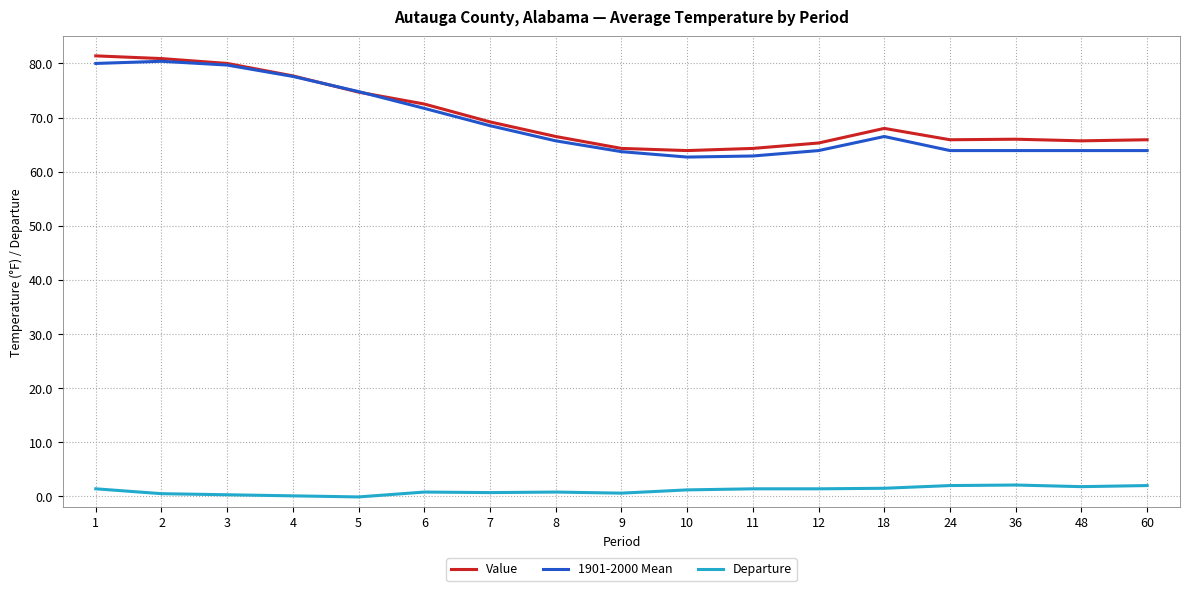

At how many categories does at least one series exceed 32?

17